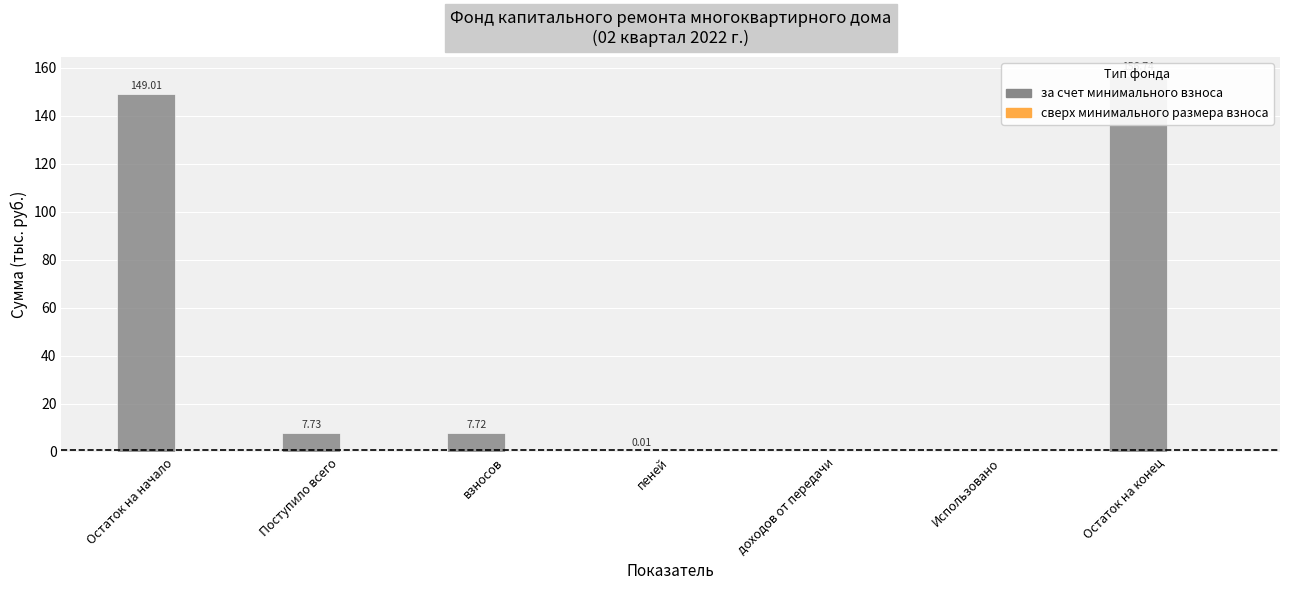

What are all the series names shown in the legend?

за счет минимального взноса, сверх минимального размера взноса